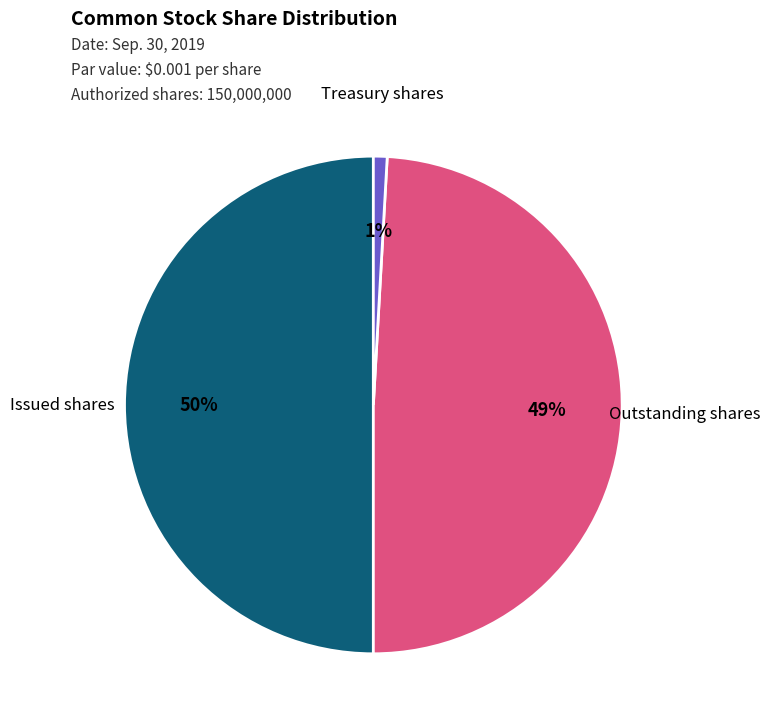

To the nearest percent, what is the average slice percentage?

33%